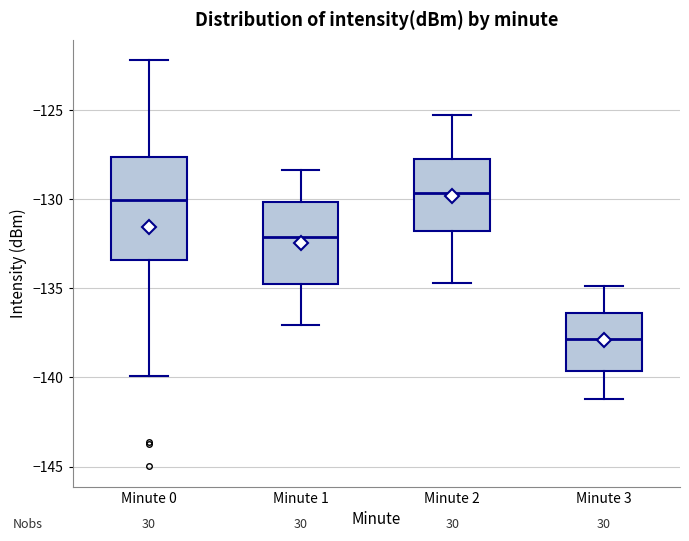

Where does the median line of the box for Minute 1 sit on the y-axis? The values are not printed on the chart, so give them approximately, as read against the axis.

-132.0